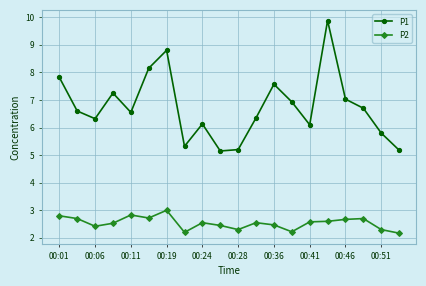

List the series in order of their overall mean, lowest first.

P2, P1